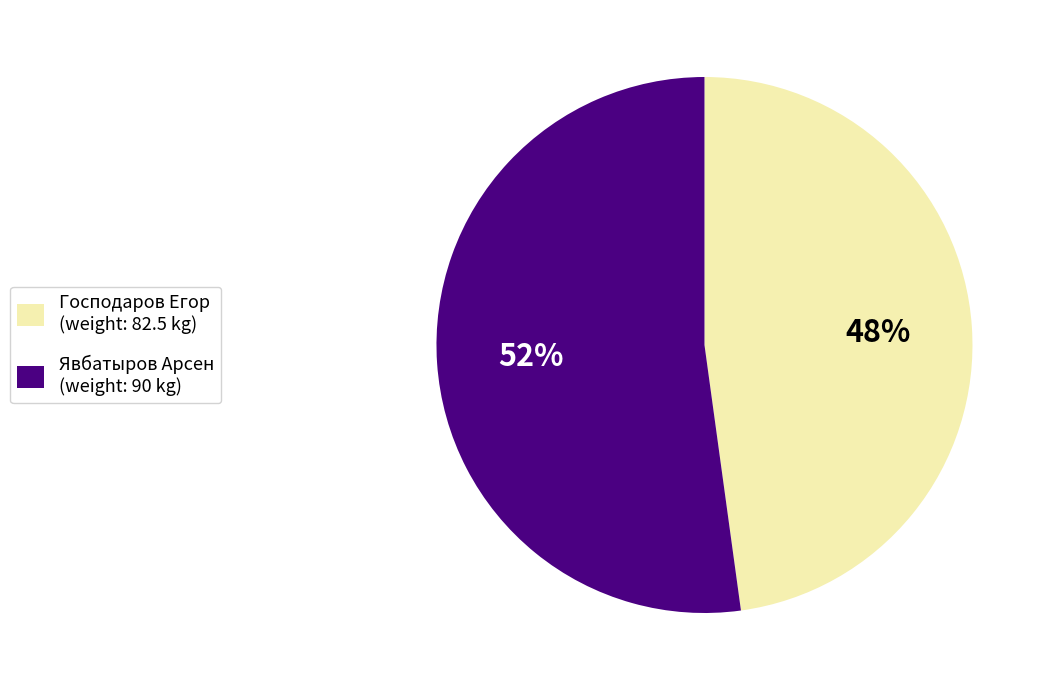

What is the largest slice in the pie chart?

Явбатыров Арсен